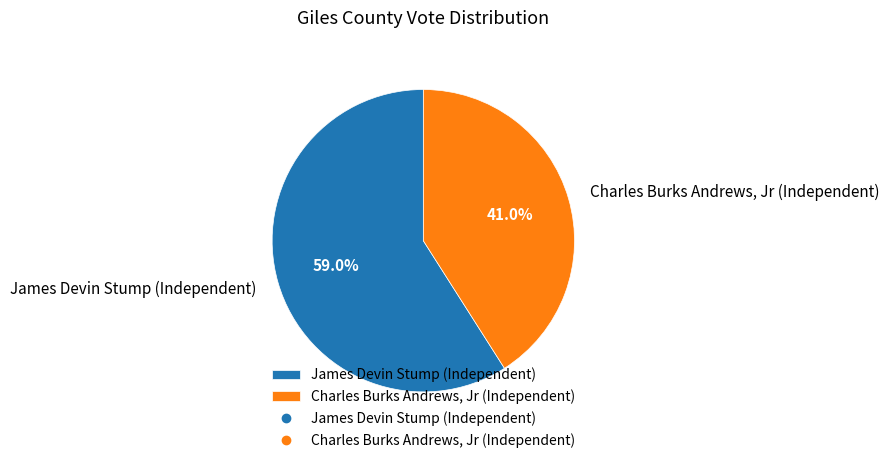

Rank the categories by value from highest to lowest.

James Devin Stump (Independent), Charles Burks Andrews, Jr (Independent)